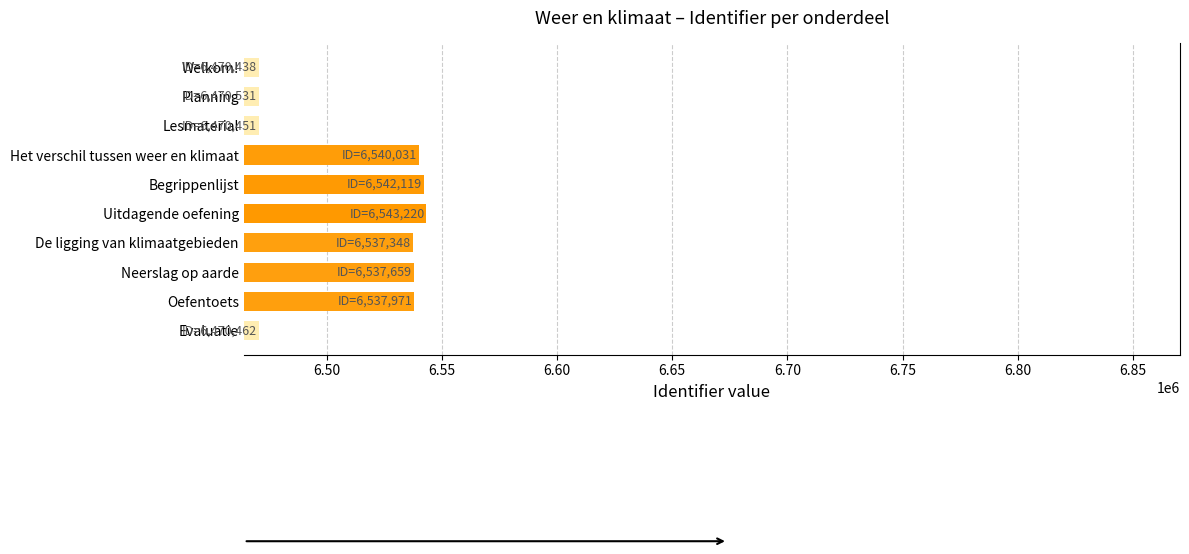

Approximately how many times larger is the value at Welkom! compared to De ligging van klimaatgebieden?

1.0